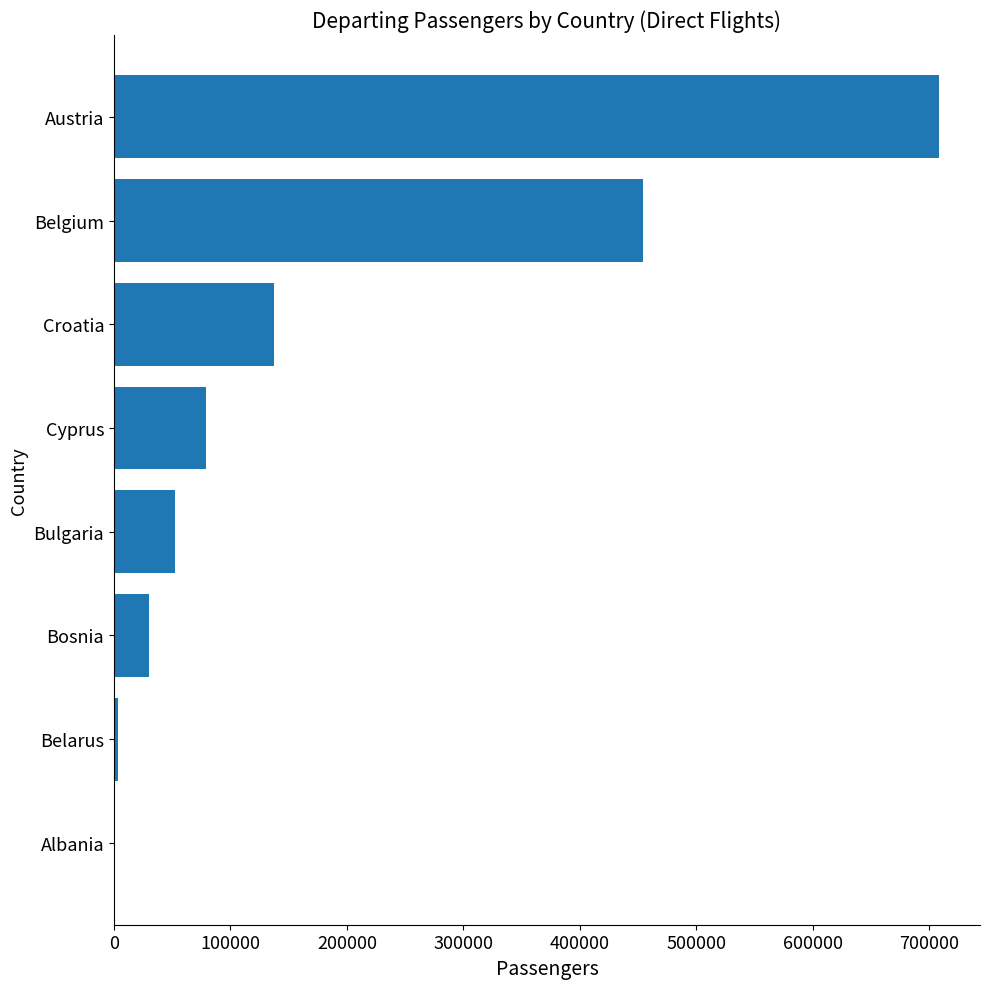

At which label is the value closest to 354045?

Belgium